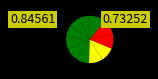

Is there any slice that represents more than half of the pie?

No